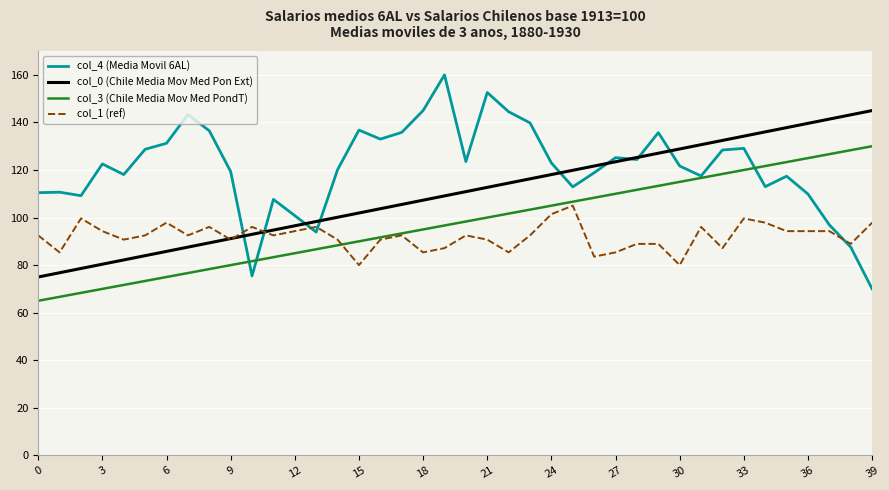

List the series in order of their peak value, highest first.

col_4 (Media Movil 6AL), col_0 (Chile Media Mov Med Pon Ext), col_3 (Chile Media Mov Med PondT), col_1 (ref)